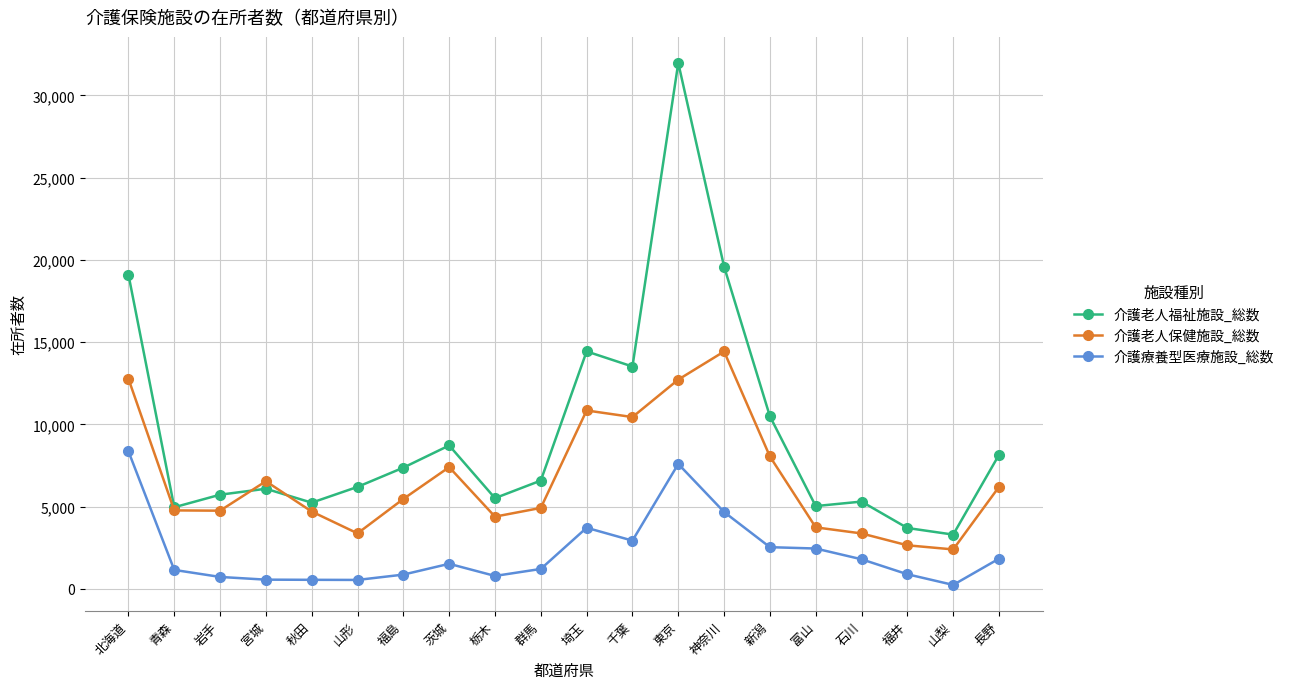

What value does the 介護老人福祉施設_総数 series have at 青森?

4962